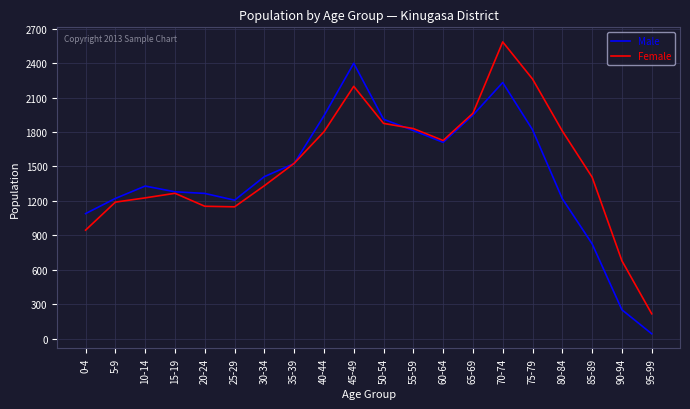

List the series in order of their peak value, lowest first.

Male, Female